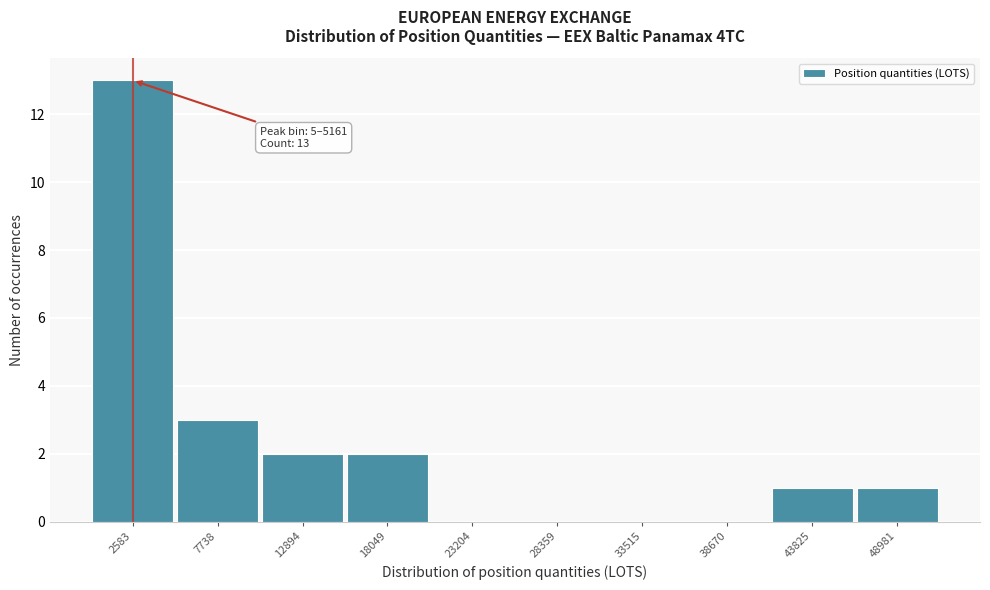

Which range on the x-axis has the tallest bar?

0 to 5000